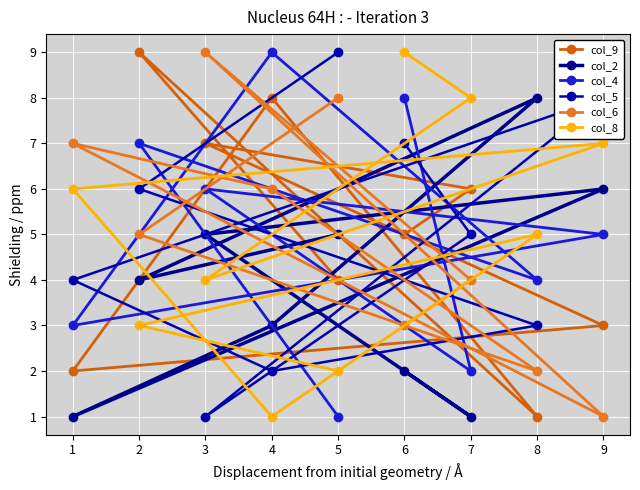

Rank the categories by col_4 value from highest to lowest.

4, 6, 2, 3, 9, 8, 1, 7, 5